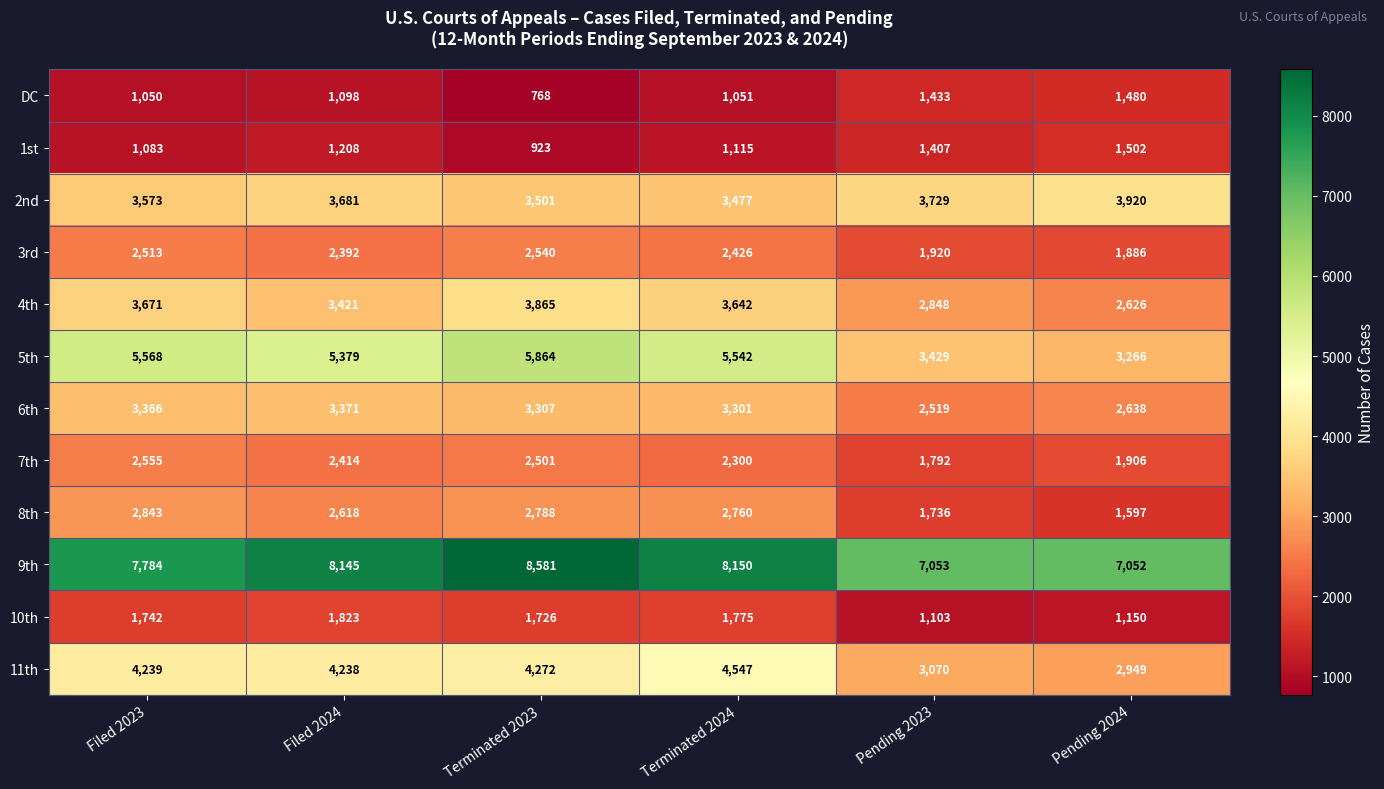

At which category is the sum across all series the highest?

Terminated 2023